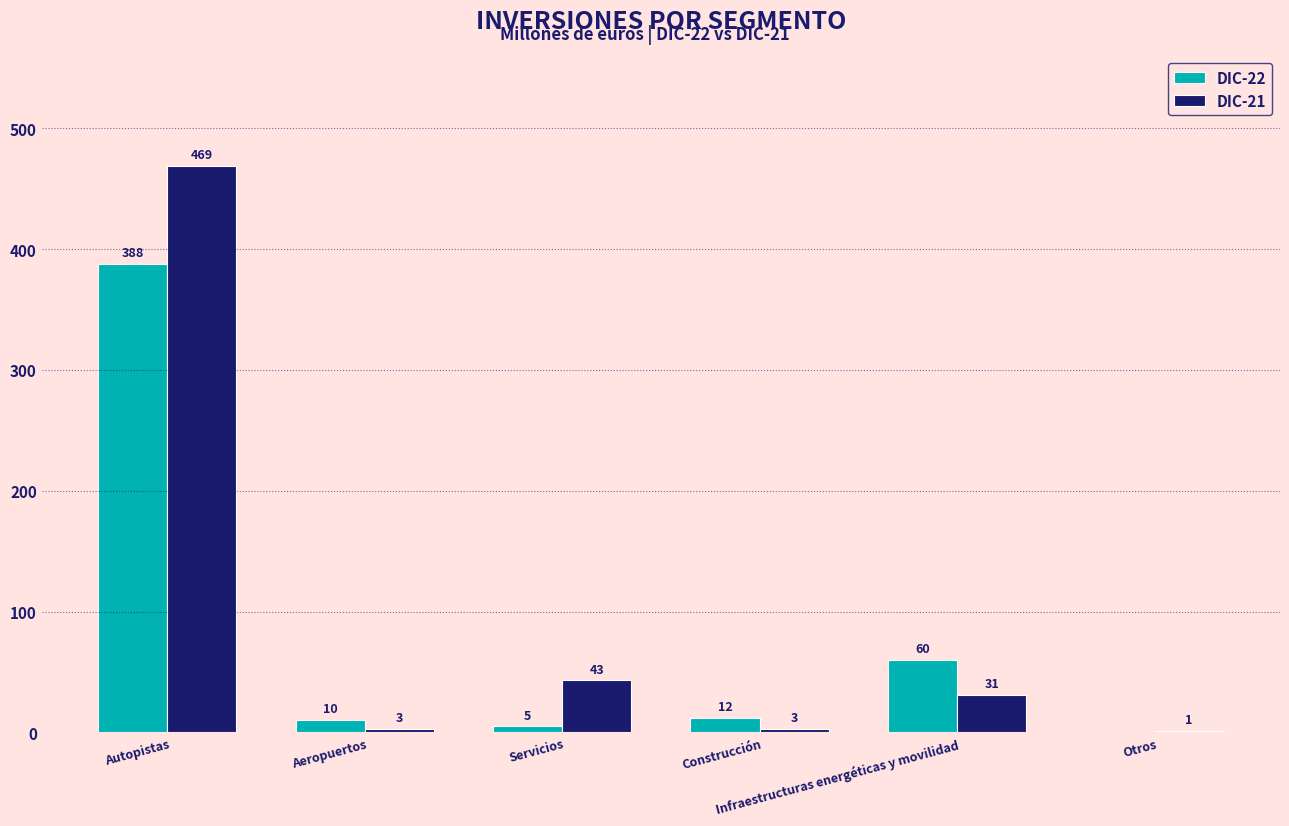

Does the chart contain stacked bars?

No